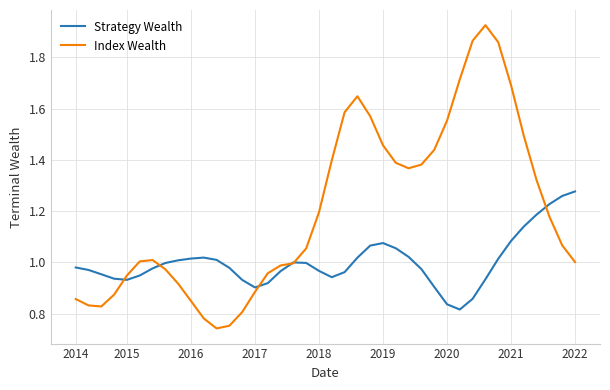

Which series has the widest spread of values?

Index Wealth